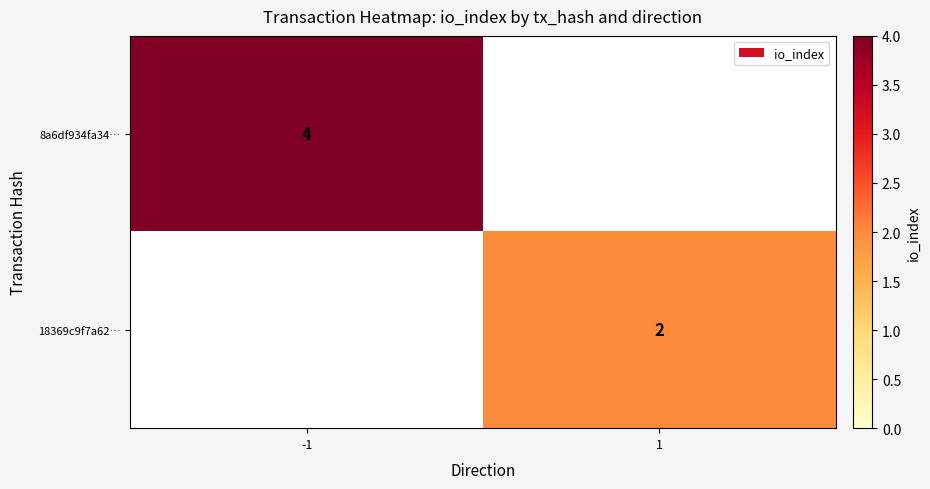

The 8a6df934fa34… series shows 7 at -1. True or false?

False